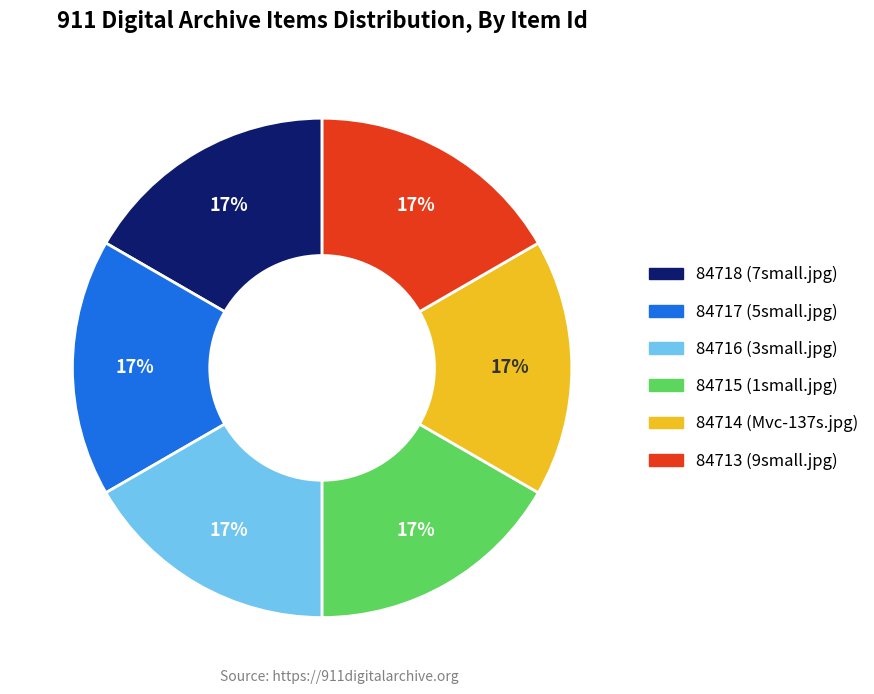

True or false: 84715 (1small.jpg) accounts for 17% of the total.

True